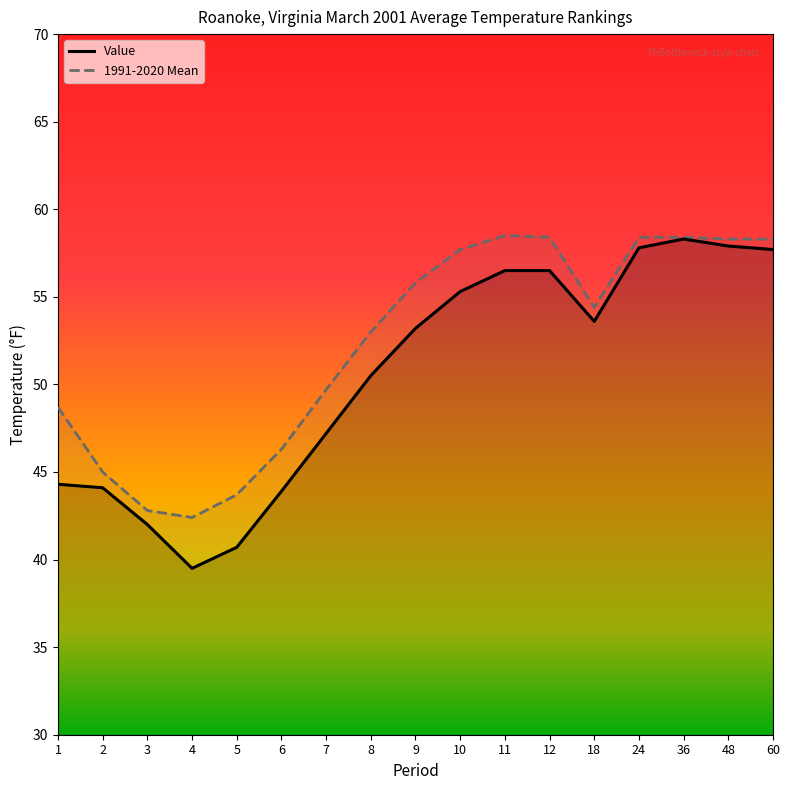

Is the value of 1991-2020 Mean at 8 greater than the value of Value at 18?

No